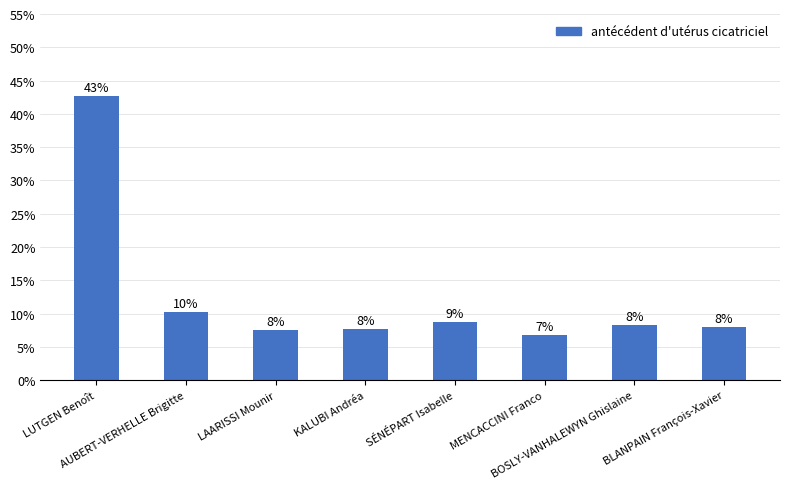

What is the greatest value displayed?

42.7